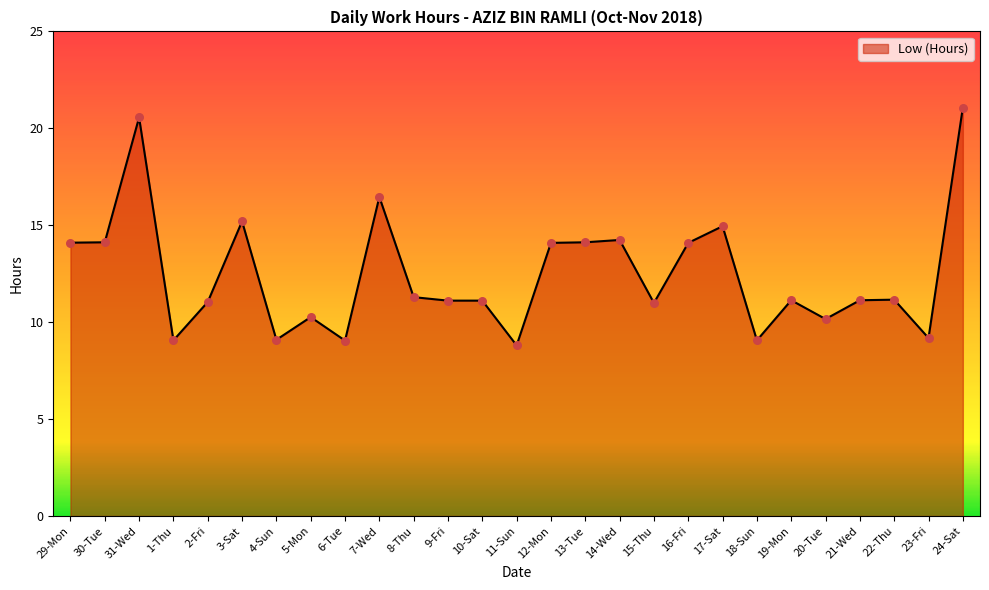

Approximately how many times larger is the value at 17-Sat compared to 13-Tue?

1.1